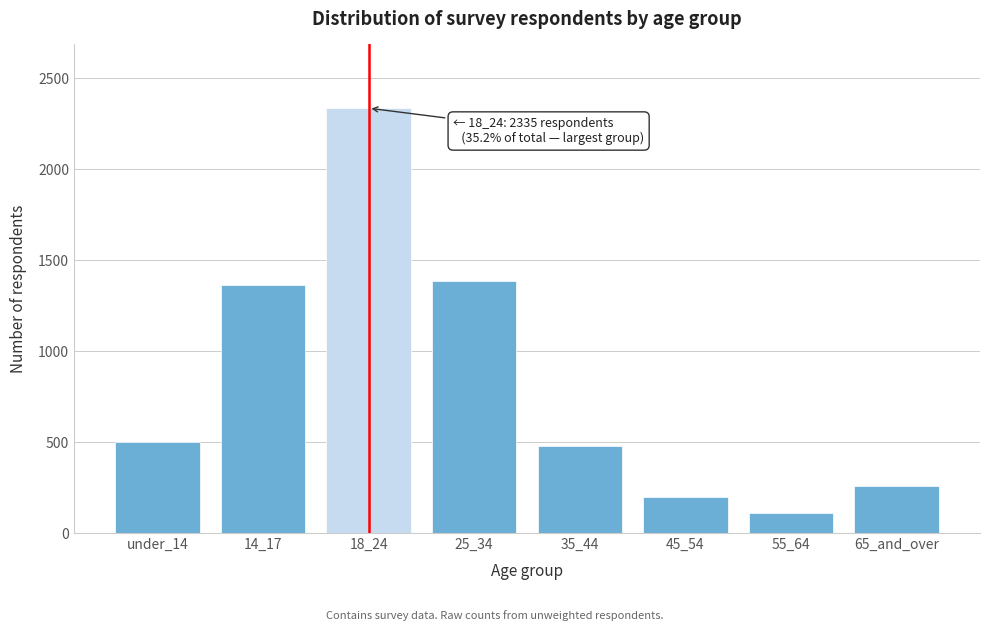

Reading right to left, transcribe all the data shown in this chart.

257	111	197	477	1387	2335	1364	502